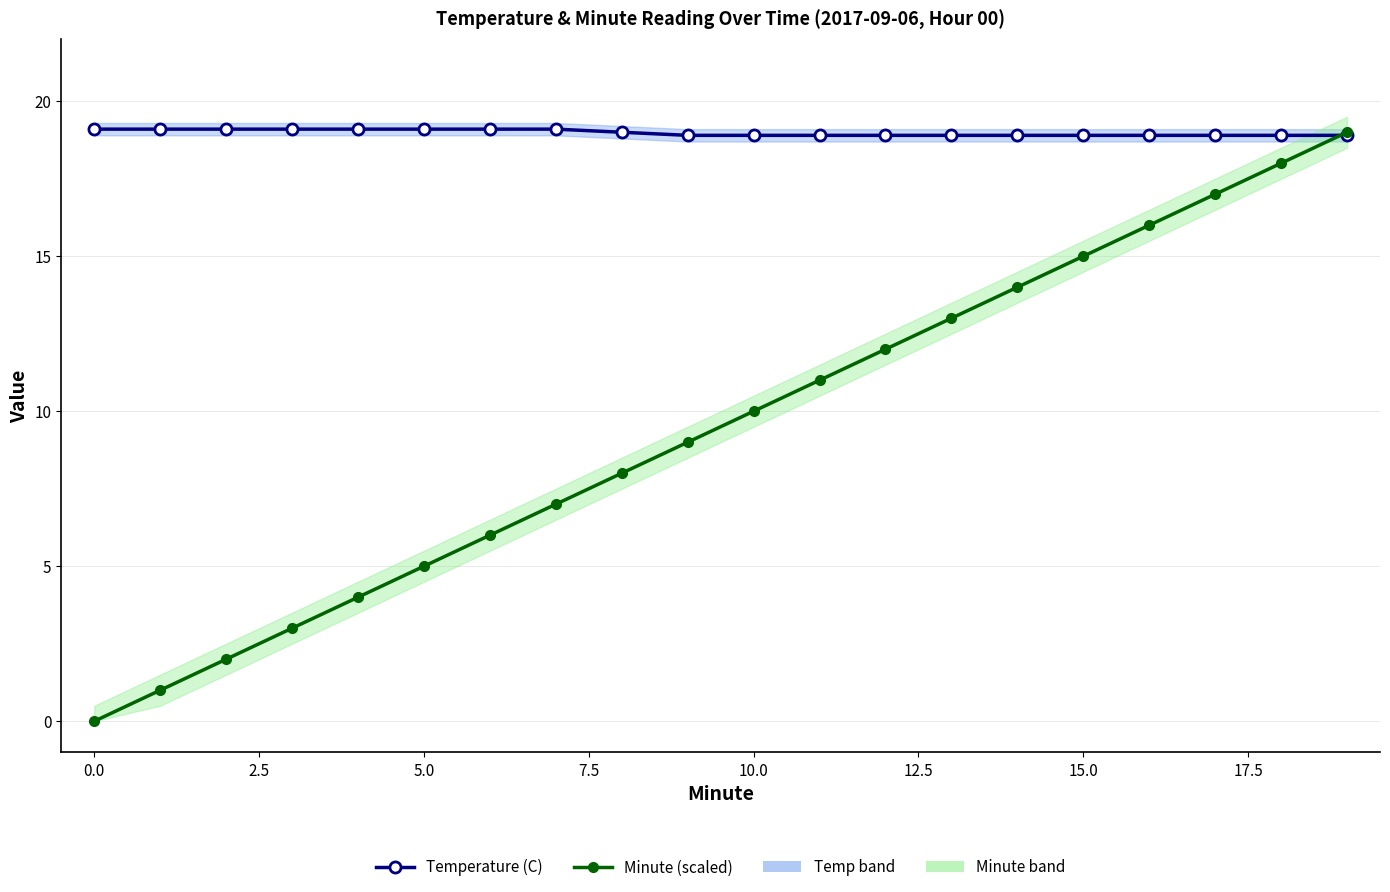

Read the Temperature (C) value at 18.

18.9